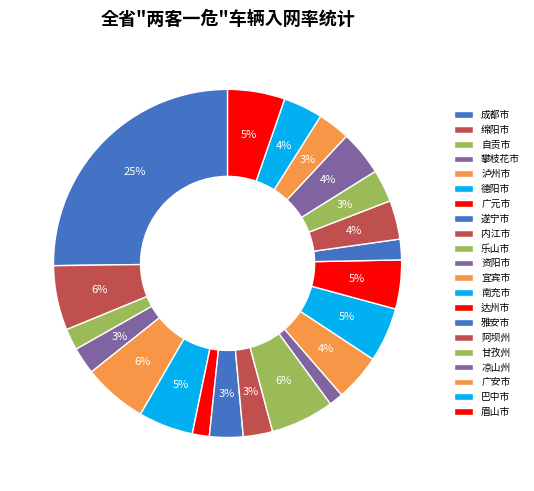

How many segments does this pie chart have?

21